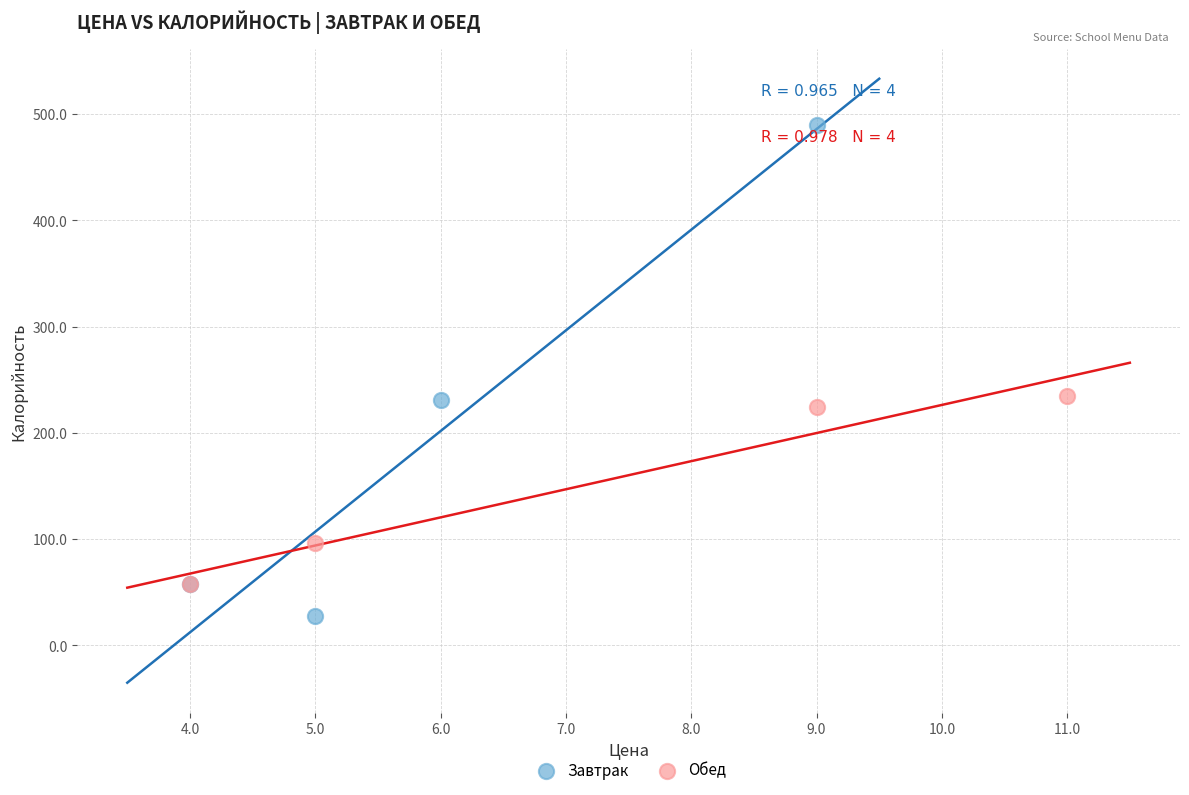

Which series reaches the maximum Y coordinate?

Завтрак